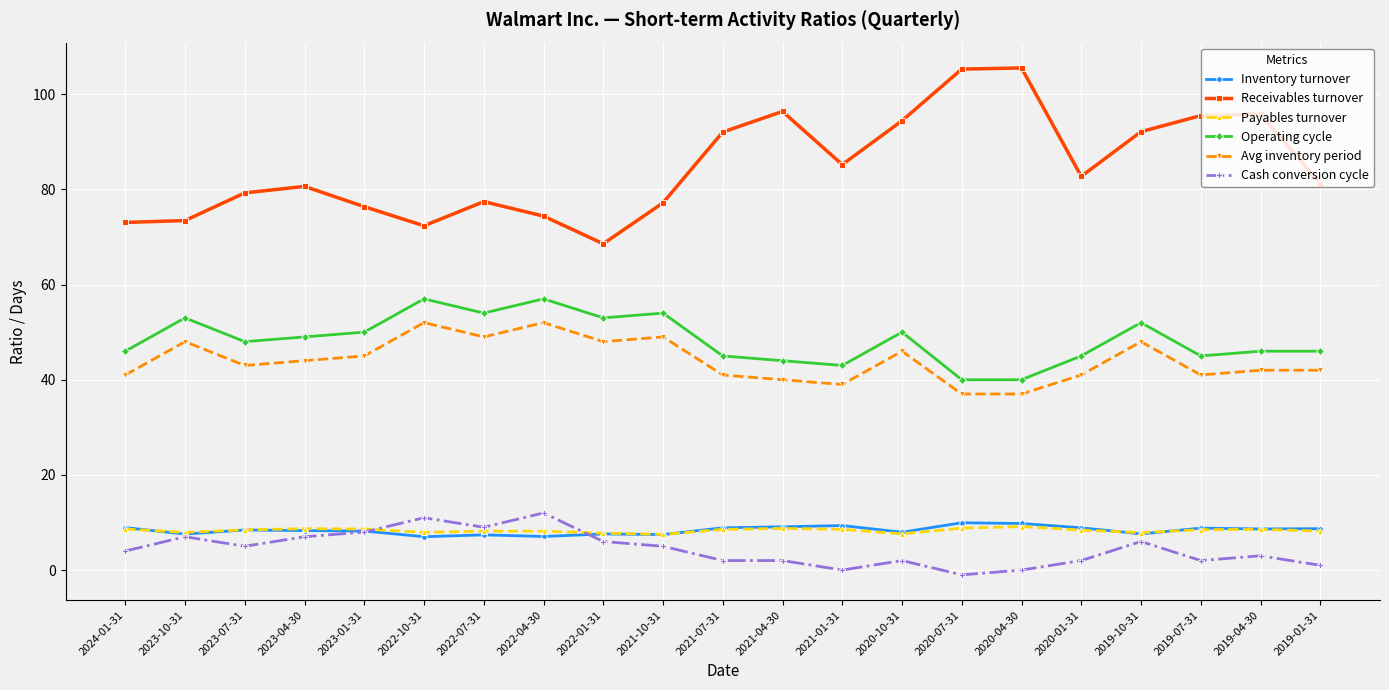

Read the Operating cycle value at 2019-01-31.

46.0